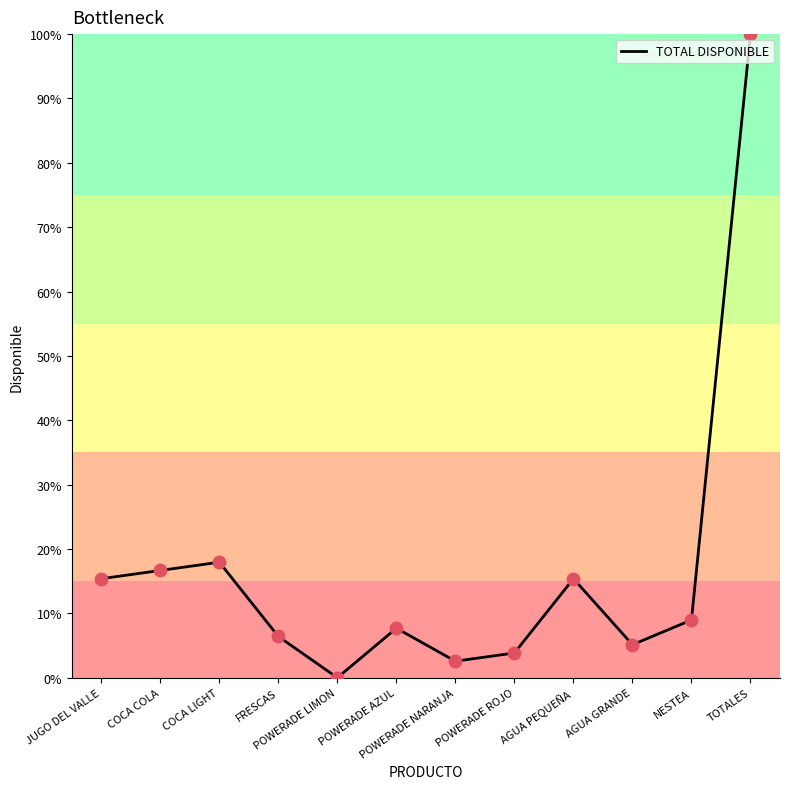

What is the change in value from POWERADE NARANJA to AGUA PEQUEÑA?

+12.8